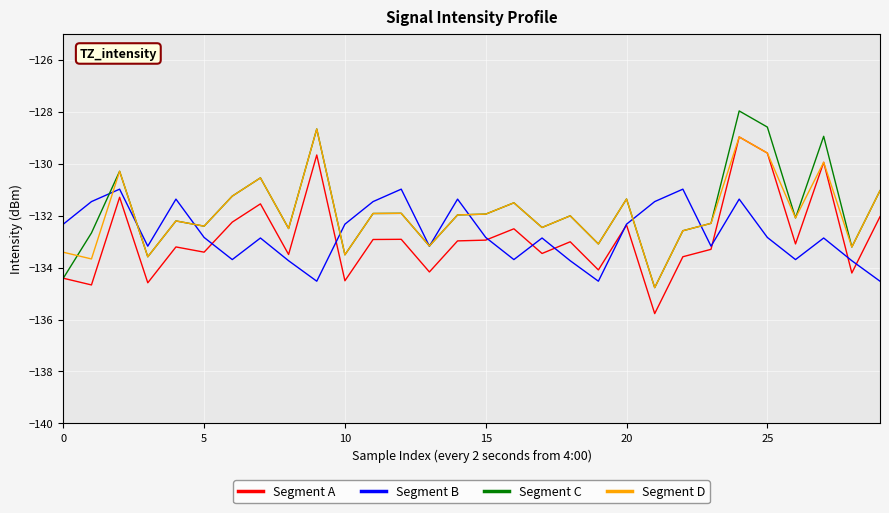

In Segment B, how many points are lower than both neighbors (excluding endpoints)?

8